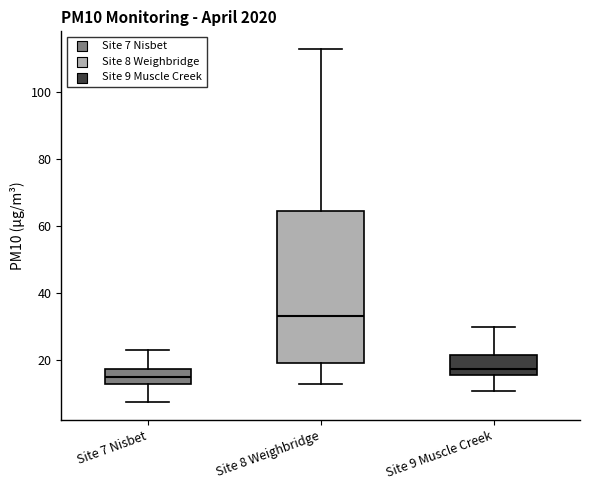

Reading left to right, transcribe this box plot: for each box, give where its median line is, the range the box spans, and where its two whiskers end, as read against the y-axis. The values are not printed on the chart, so give them approximately, as read against the axis.

Site 7 Nisbet: median 14, box 12 to 18, whiskers 8 to 22
Site 8 Weighbridge: median 34, box 20 to 64, whiskers 12 to 112
Site 9 Muscle Creek: median 18, box 16 to 22, whiskers 10 to 30